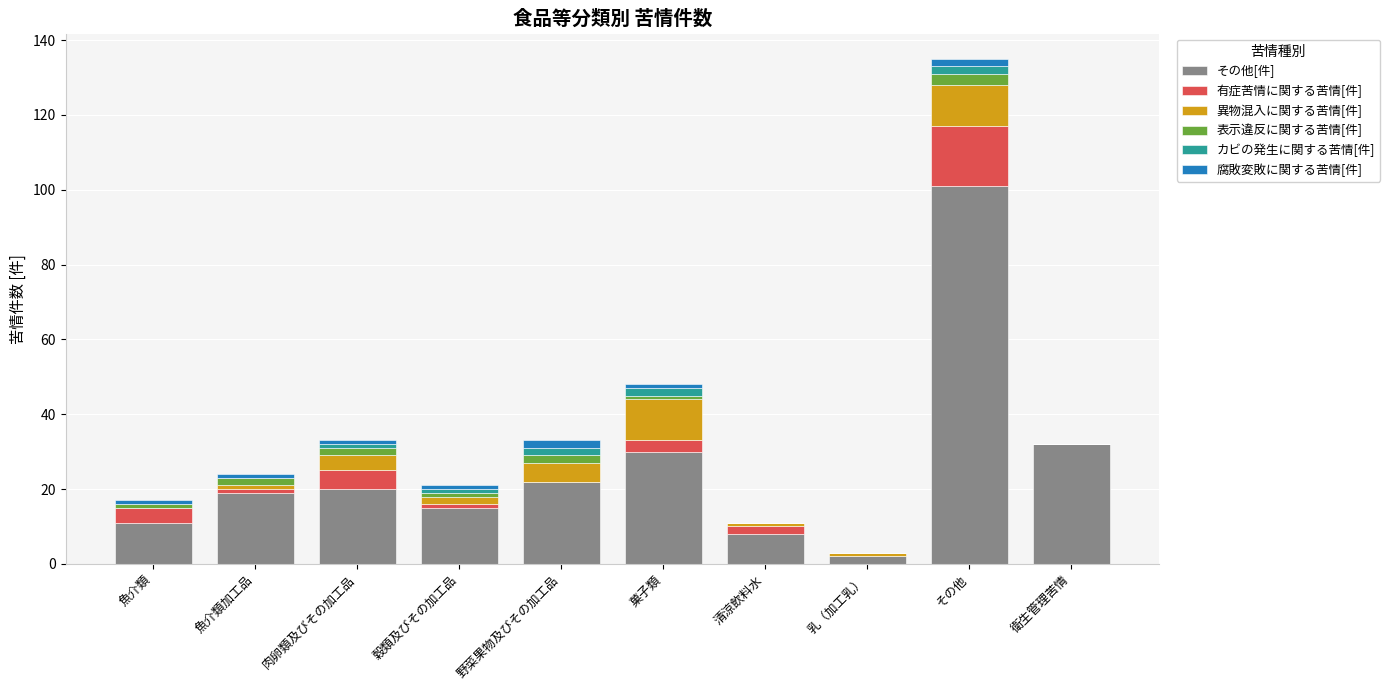

Are the bars horizontal?

No